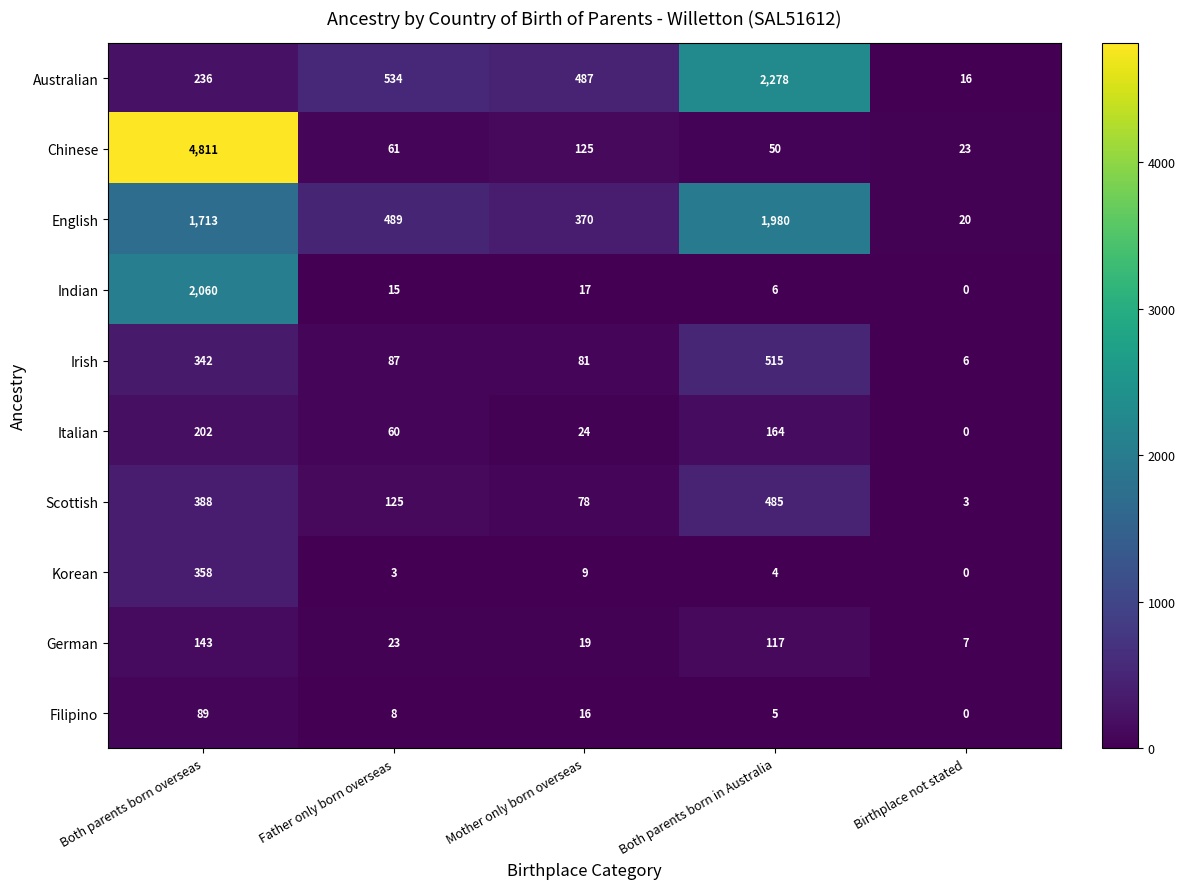

The value of Chinese at Both parents born overseas is 1226. True or false?

False